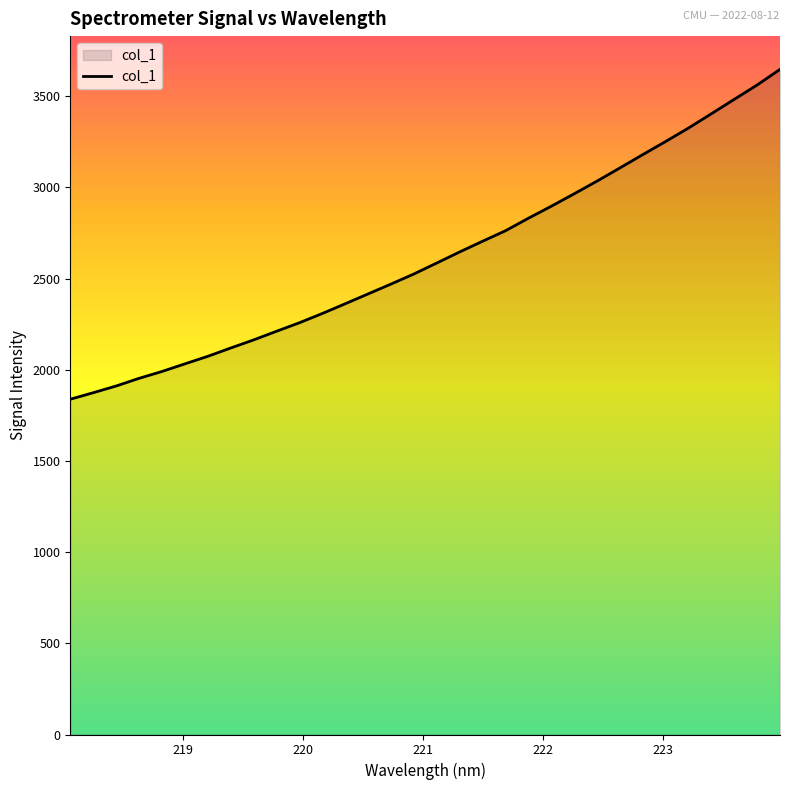

What is the average value?

2622.0